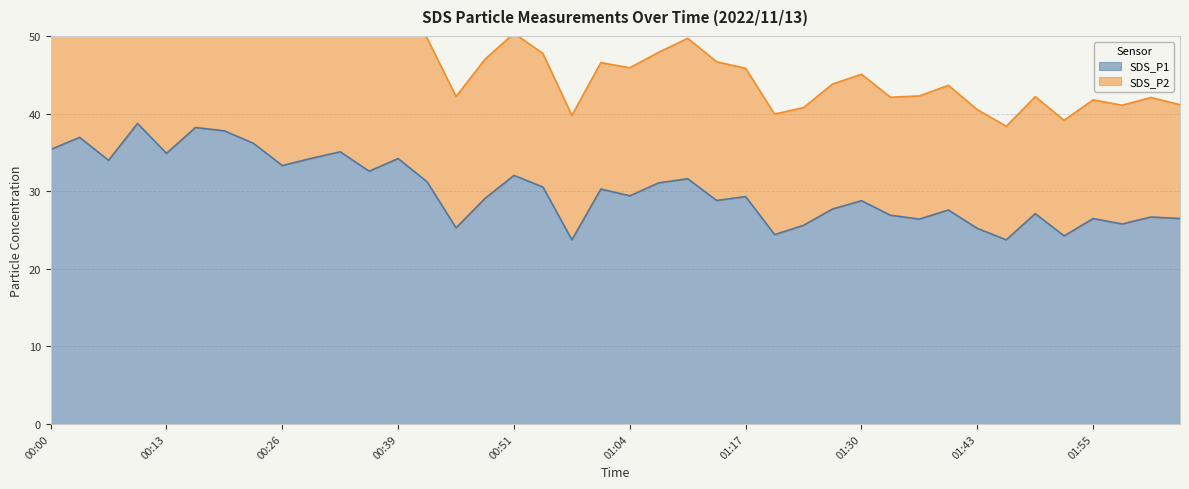

Which category has the lowest value across all series?

00:58